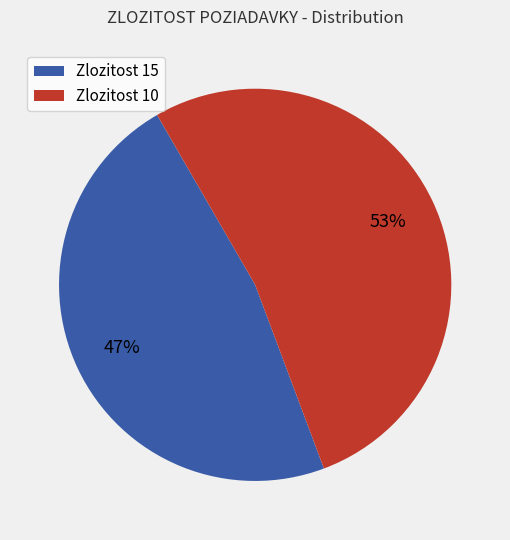

To the nearest percent, what is the average slice percentage?

50%